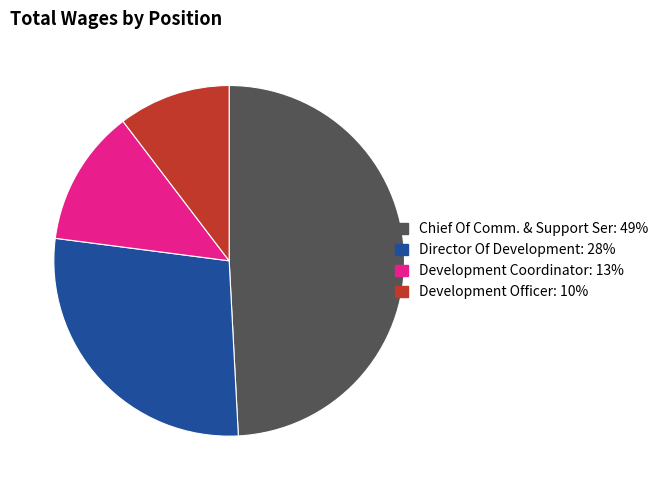

Does Director Of Development: 28% account for over 50% of the chart?

No